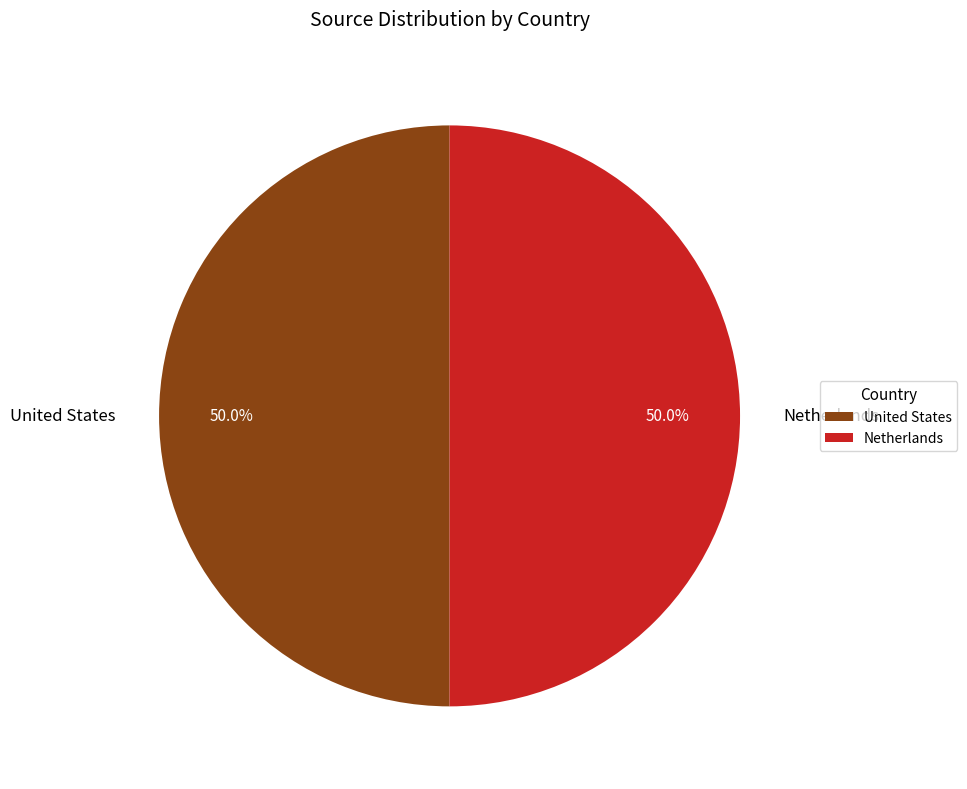

What is the total percentage of United States and Netherlands?

100.0%